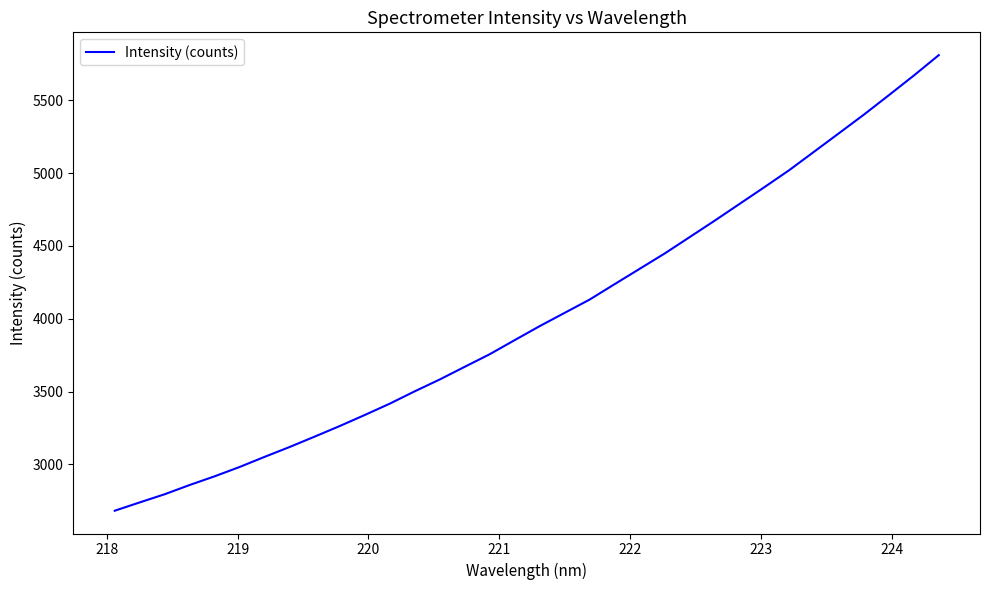

What is the difference between the maximum and minimum values?

3128.6